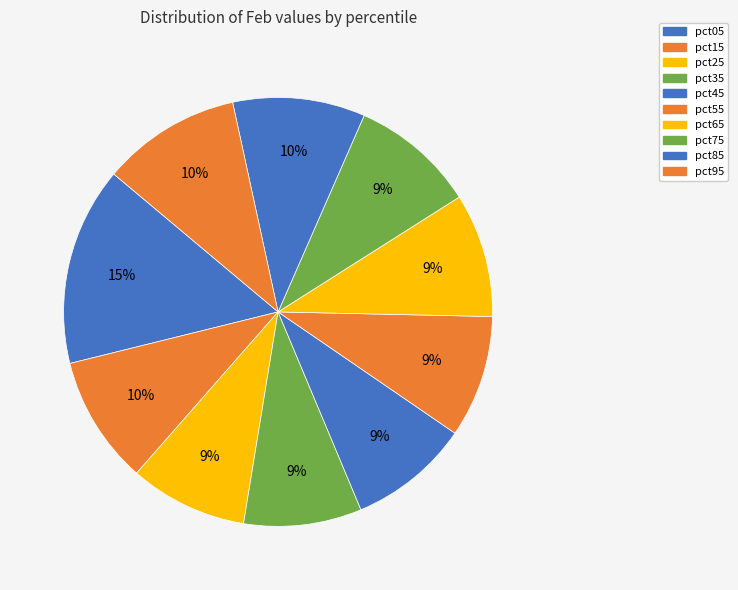

How many slices are in this pie chart?

10